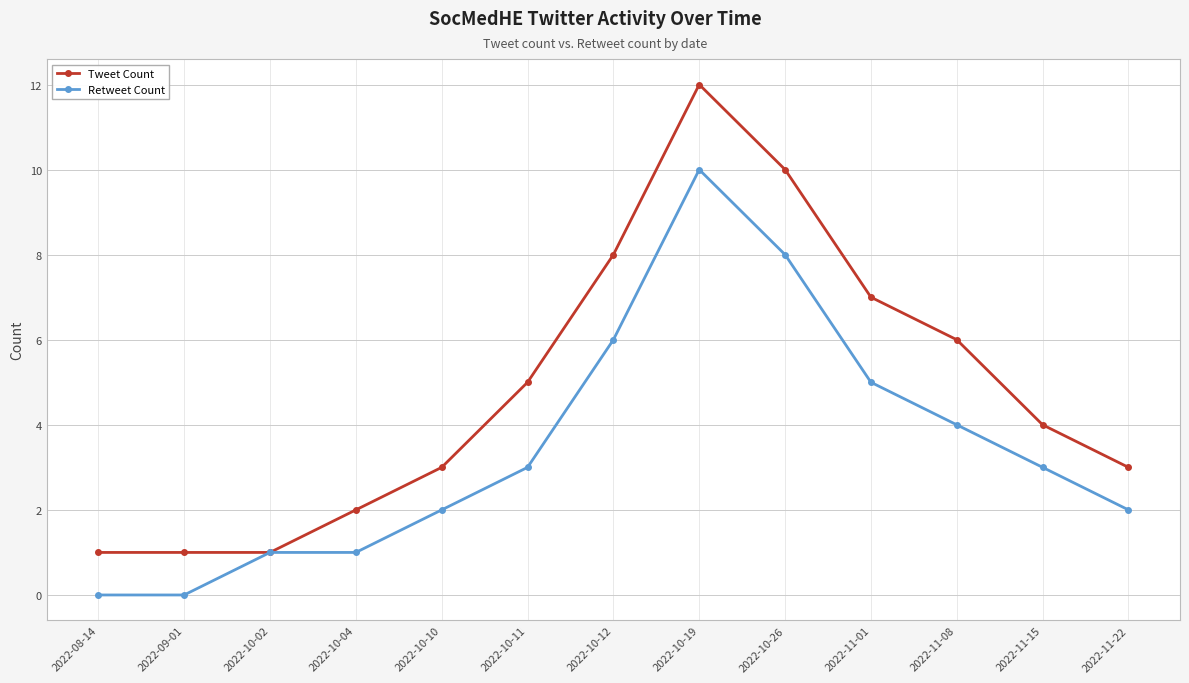

Between 2022-10-02 and 2022-10-19, which series saw the biggest shift?

Tweet Count